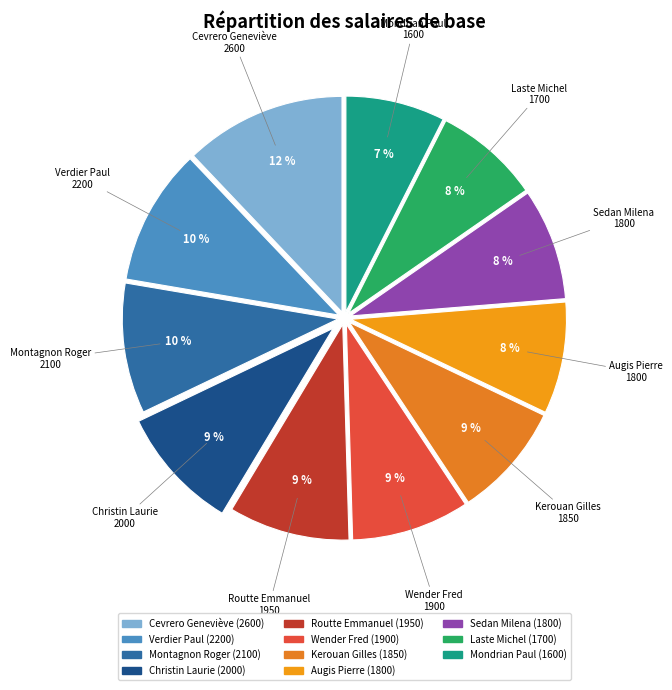

Do Mondrian Paul and Christin Laurie together represent more than half of the pie?

No